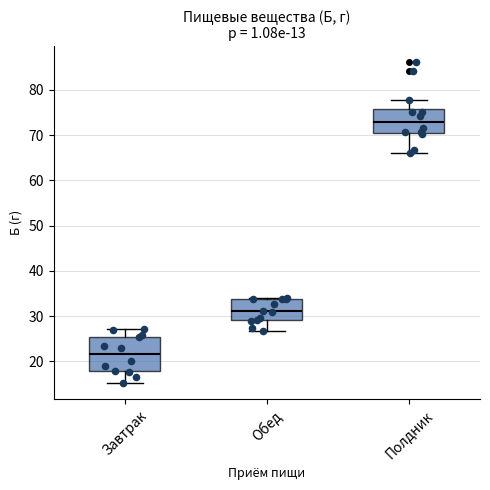

Which box is the tallest, from its lower edge to its upper edge?

Завтрак